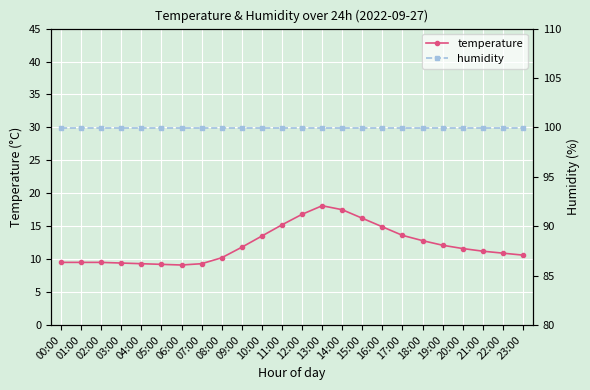

What is the minimum value for temperature?

9.1